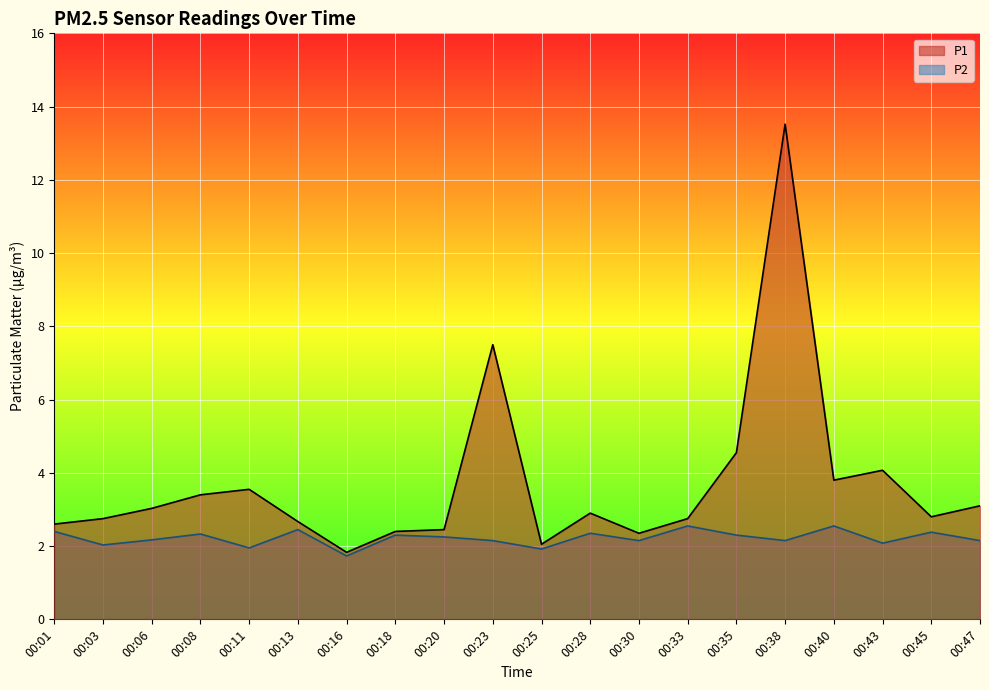

How many data points in P1 are above 2?

19